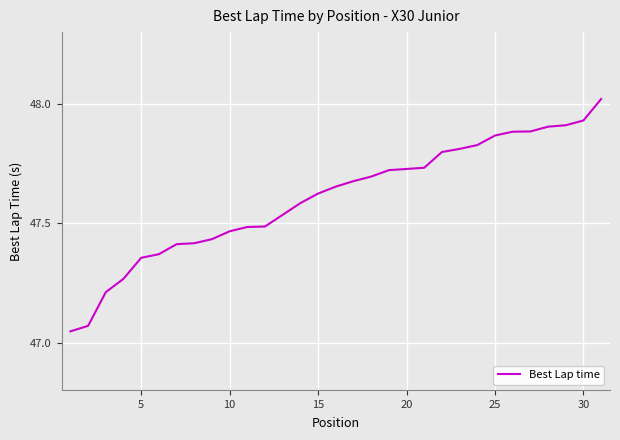

What is the difference between the maximum and minimum values?

1.0